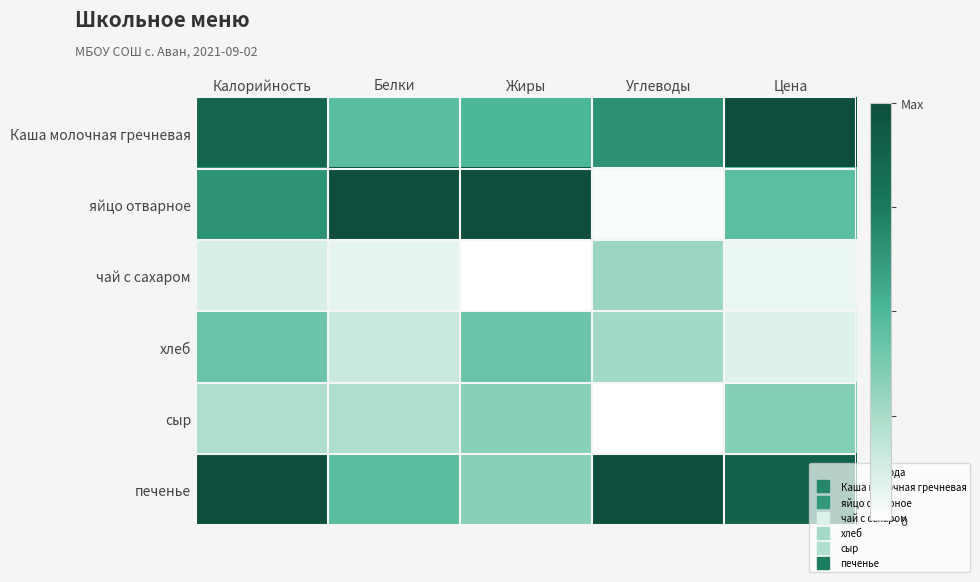

Reading left to right, what are all the values shown in this chart?

Каша молочная гречневая: Калорийность=0.9	Белки=0.5	Жиры=0.5	Углеводы=0.7	Цена=1.0
яйцо отварное: Калорийность=0.7	Белки=1.0	Жиры=1.0	Углеводы=0.0	Цена=0.5
чай с сахаром: Калорийность=0.1	Белки=0.1	Жиры=0.0	Углеводы=0.3	Цена=0.1
хлеб: Калорийность=0.4	Белки=0.2	Жиры=0.4	Углеводы=0.3	Цена=0.1
сыр: Калорийность=0.2	Белки=0.2	Жиры=0.3	Углеводы=0.0	Цена=0.3
печенье: Калорийность=1.0	Белки=0.5	Жиры=0.3	Углеводы=1.0	Цена=0.9